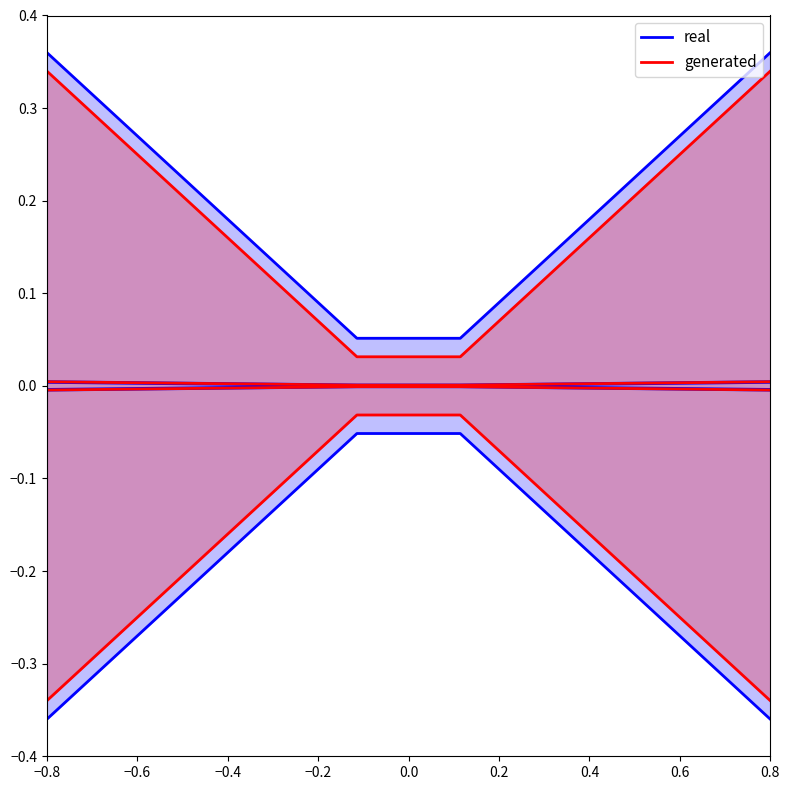

Which category has the highest value in the real series?

−0.8